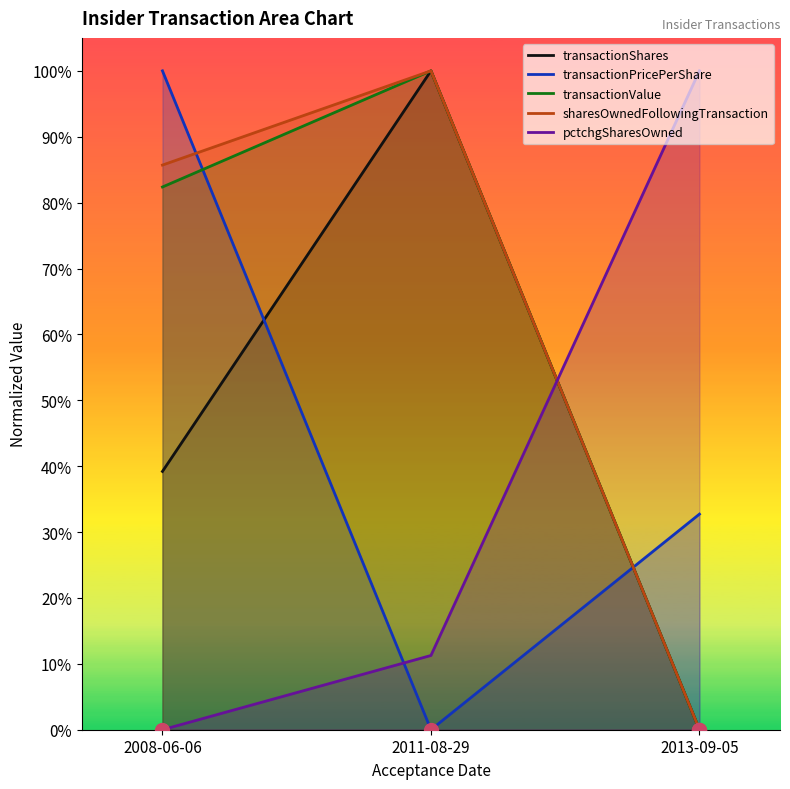

Rank the categories by sharesOwnedFollowingTransaction value from lowest to highest.

2013-09-05, 2008-06-06, 2011-08-29